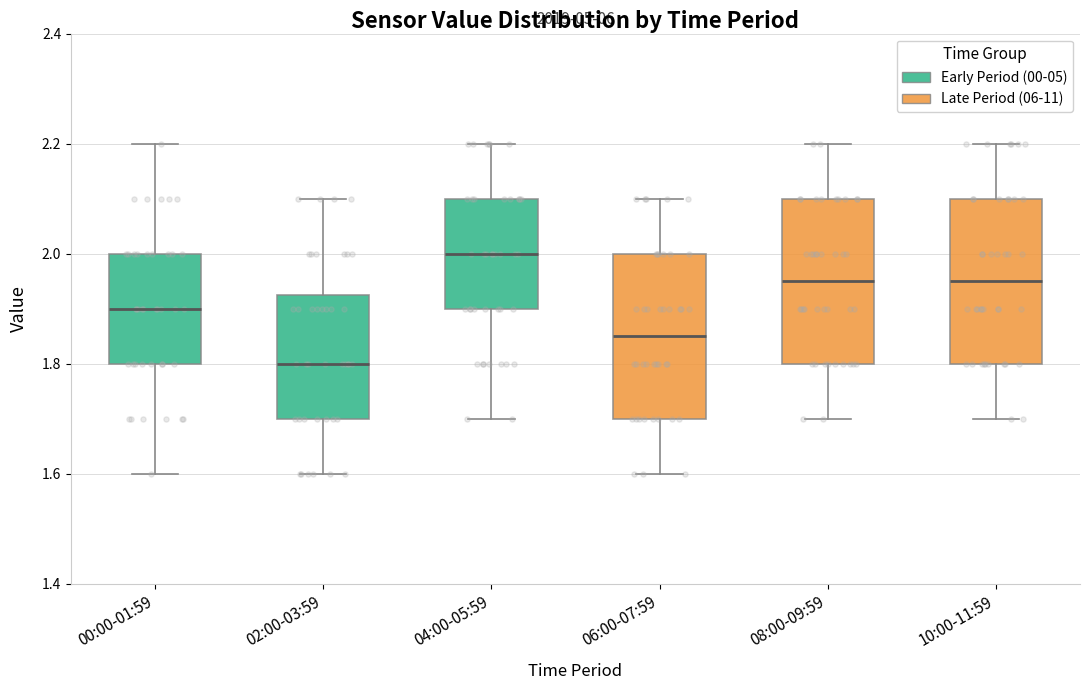

Where does the upper whisker of the box for 02:00-03:59 end on the y-axis? The values are not printed on the chart, so give them approximately, as read against the axis.

2.10